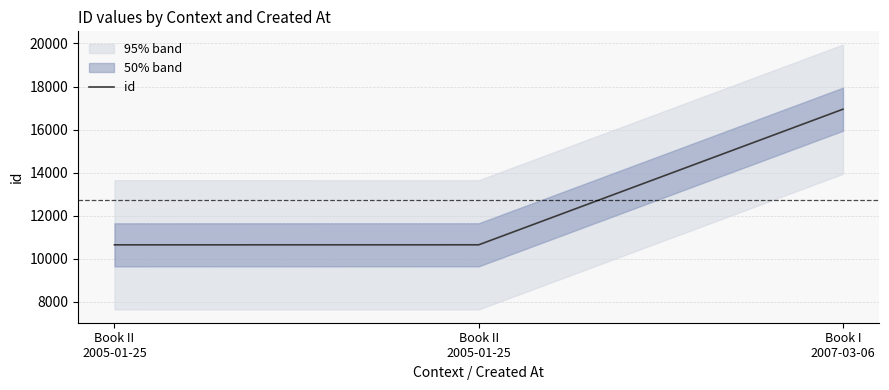

What is the approximate value at Book II
2005-01-25, to the nearest 10?

10650